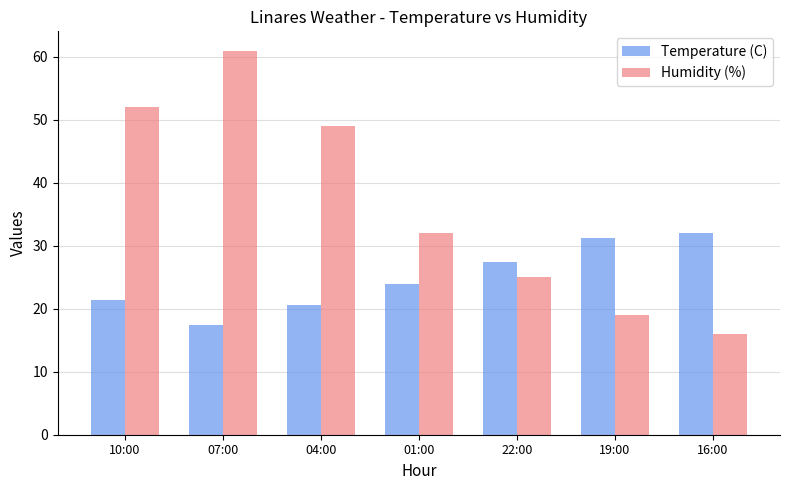

Does the chart contain stacked bars?

No